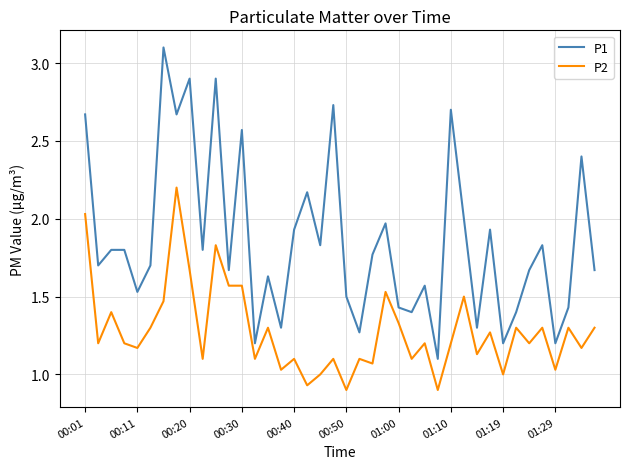

Rank the series by their average value, from lowest to highest.

P2, P1